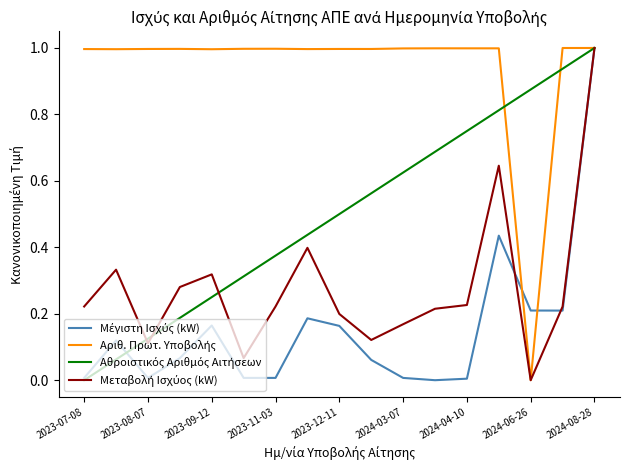

What is the maximum value shown in the chart?

1.0